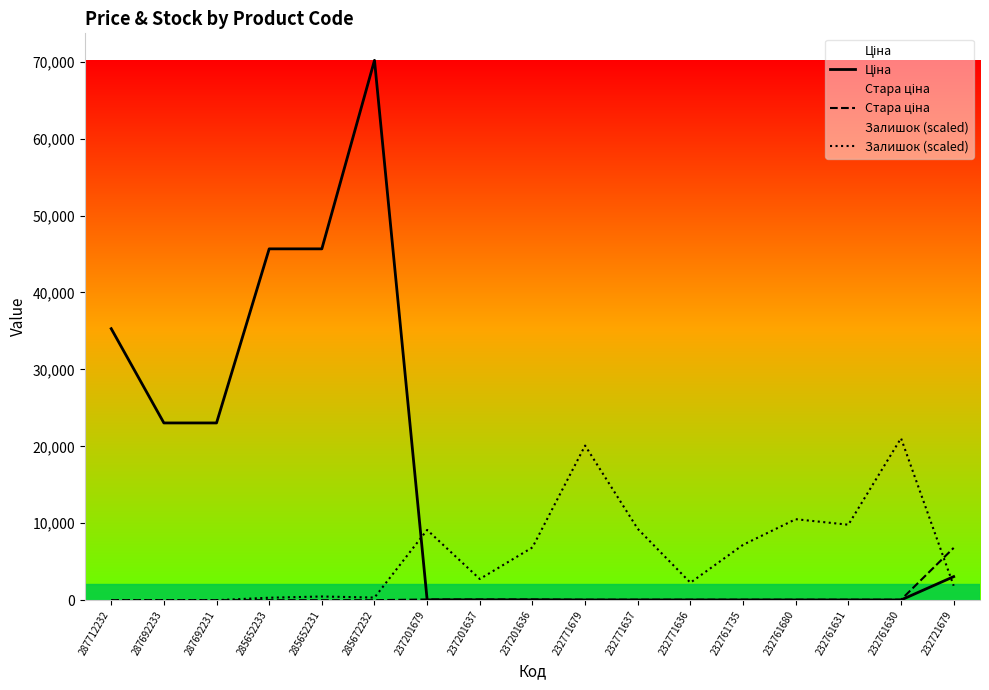

Read the Ціна value at 232771637.

26.7